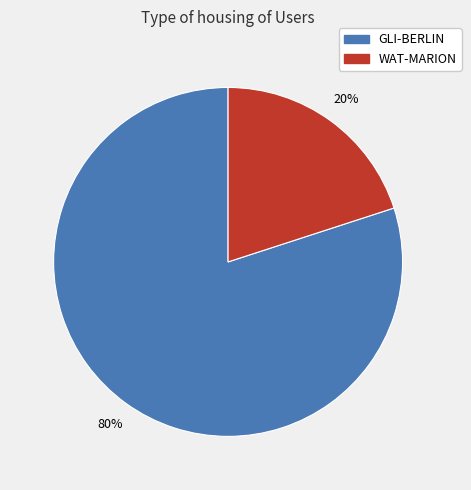

Does any single category account for the majority?

Yes